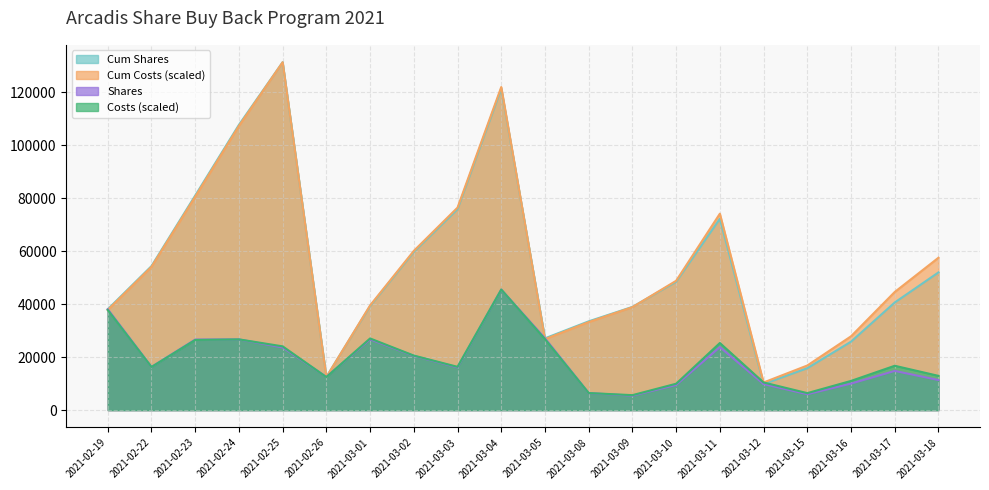

Where is the first local maximum for Cum Shares?

2021-02-25